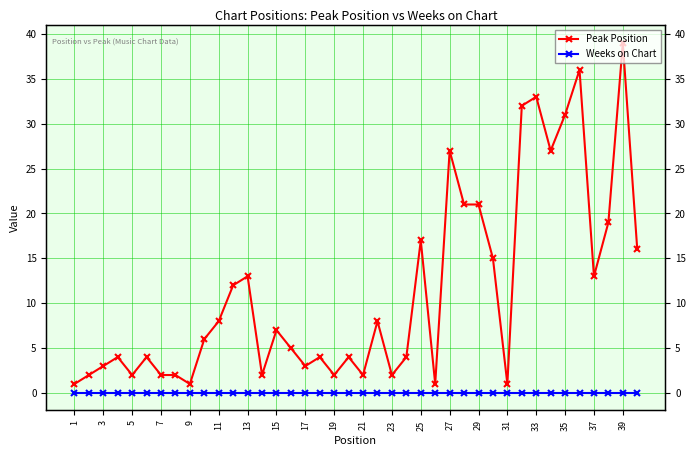

True or false: Weeks on Chart and Peak Position cross at least once.

False